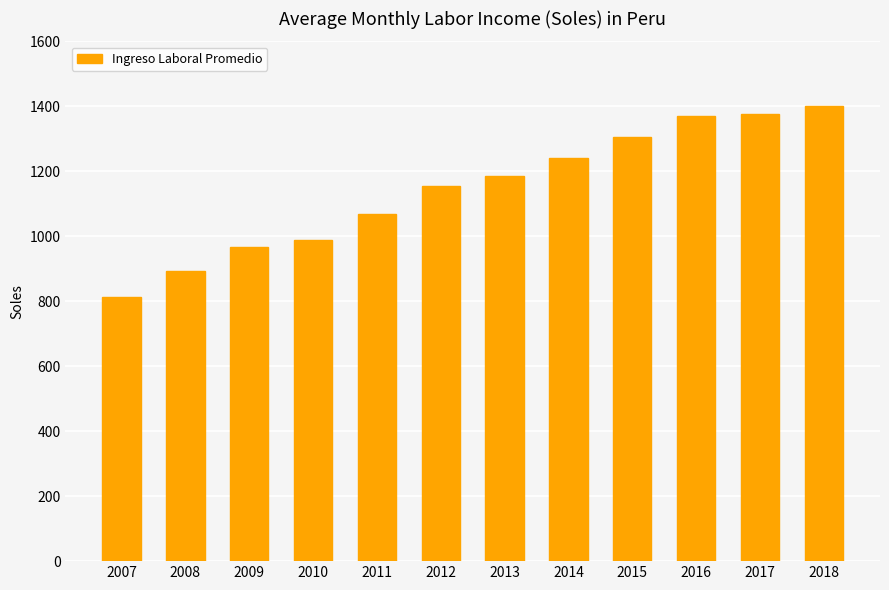

Is it true that the value at 2015 is 1305.0?

True